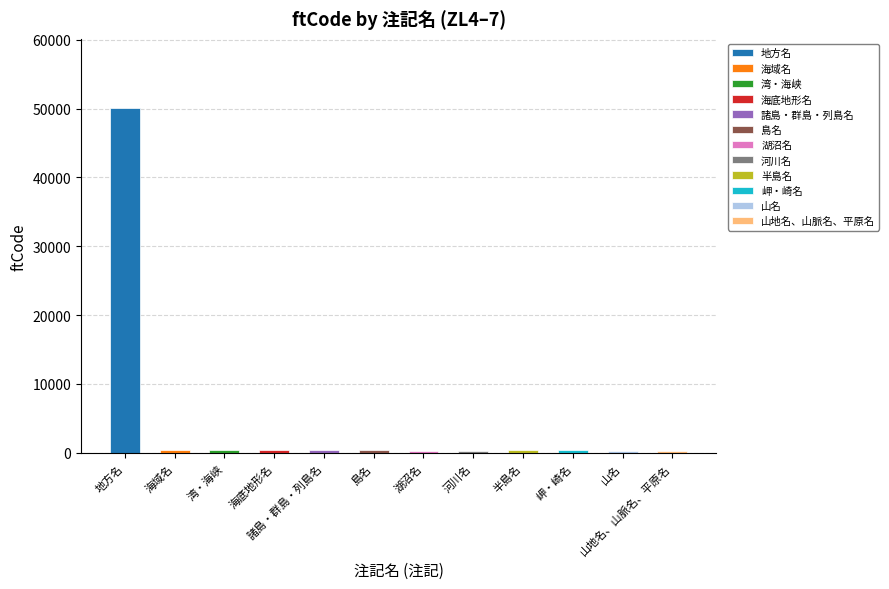

List the labels in order of value, largest first.

地方名, 島名, 諸島・群島・列島名, 海底地形名, 半島名, 湾・海峡, 海域名, 岬・崎名, 山地名、山脈名、平原名, 河川名, 湖沼名, 山名